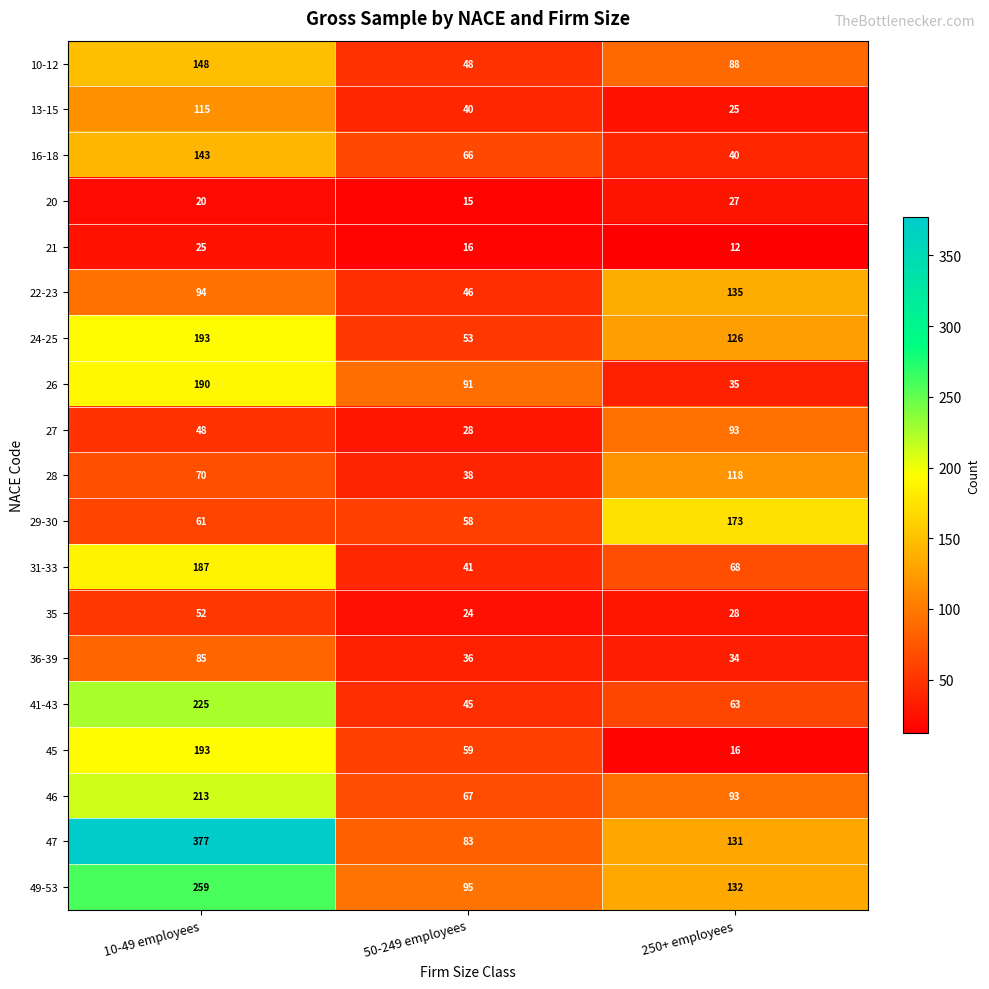

Which series has the largest total across all categories?

47